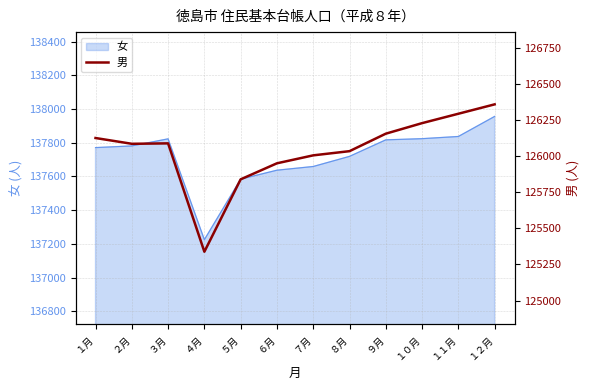

Which category has the highest value in the 女 series?

１２月